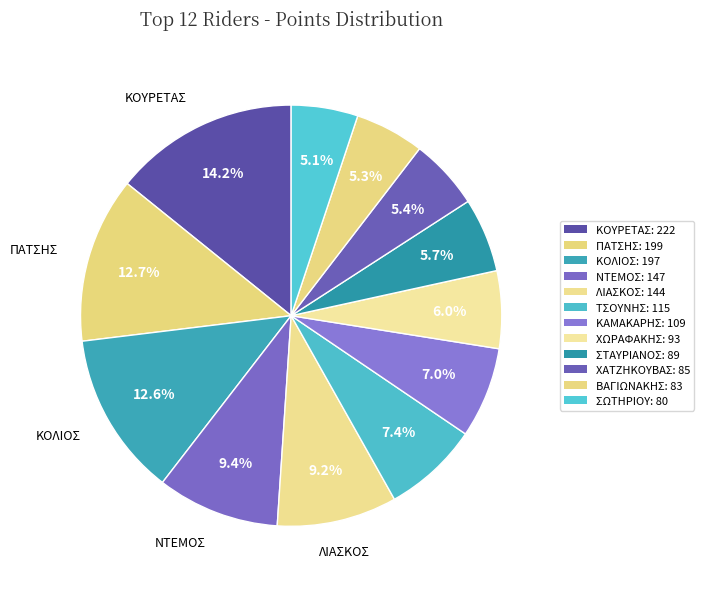

What is the largest slice in the pie chart?

ΚΟΥΡΕΤΑΣ